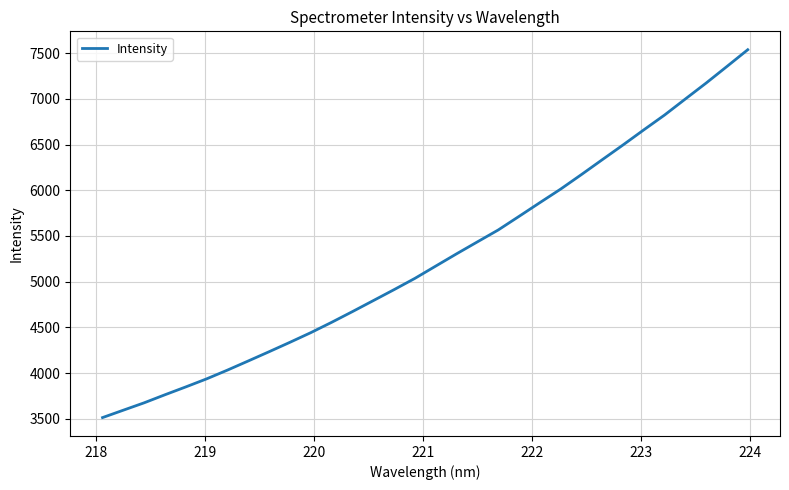

What is the greatest value displayed?

7537.2